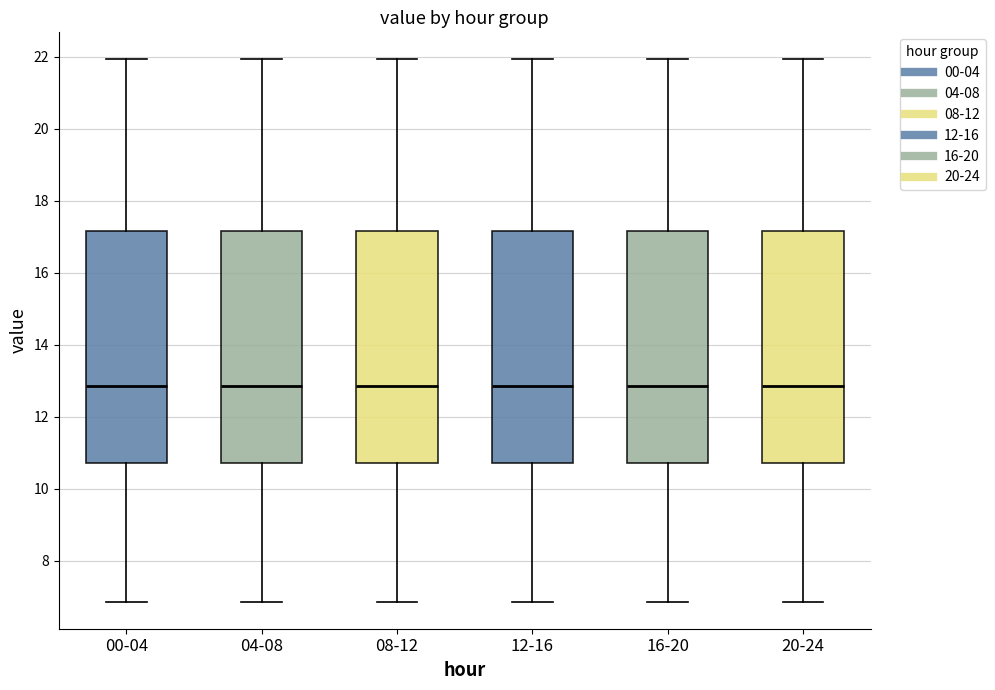

Reading left to right, read every box against the y-axis: the position of its median line, the range the box covers, and the ends of its whiskers. The values are not printed on the chart, so give them approximately, as read against the axis.

00-04: median 12.8, box 10.8 to 17.2, whiskers 6.8 to 22.0
04-08: median 12.8, box 10.8 to 17.2, whiskers 6.8 to 22.0
08-12: median 12.8, box 10.8 to 17.2, whiskers 6.8 to 22.0
12-16: median 12.8, box 10.8 to 17.2, whiskers 6.8 to 22.0
16-20: median 12.8, box 10.8 to 17.2, whiskers 6.8 to 22.0
20-24: median 12.8, box 10.8 to 17.2, whiskers 6.8 to 22.0